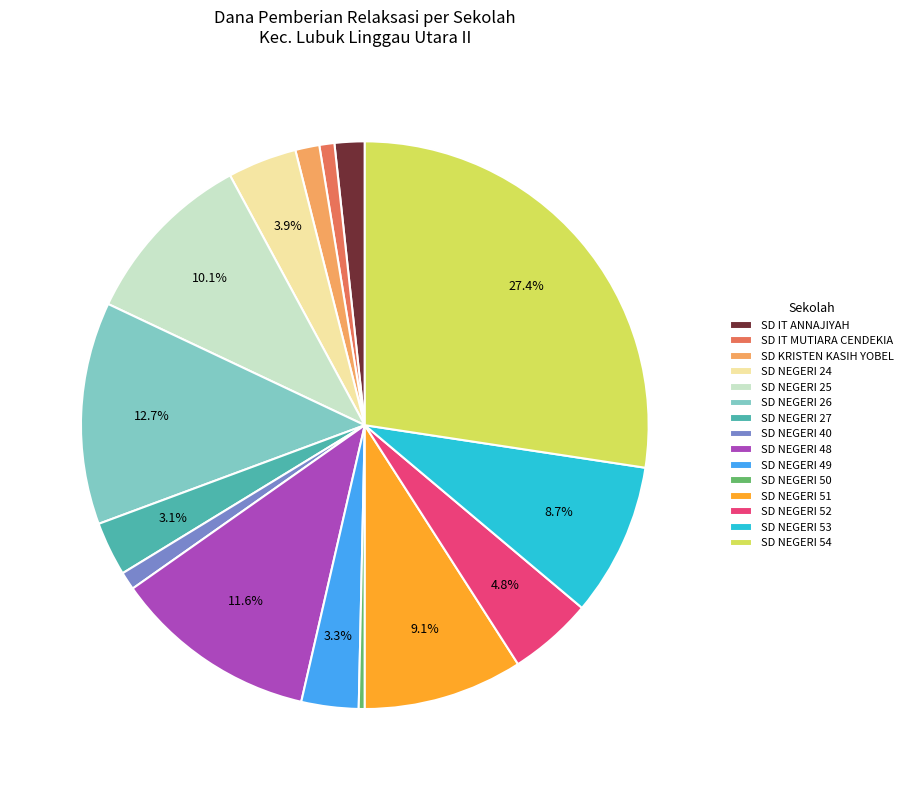

Which has a higher value, SD NEGERI 26 or SD NEGERI 53?

SD NEGERI 26